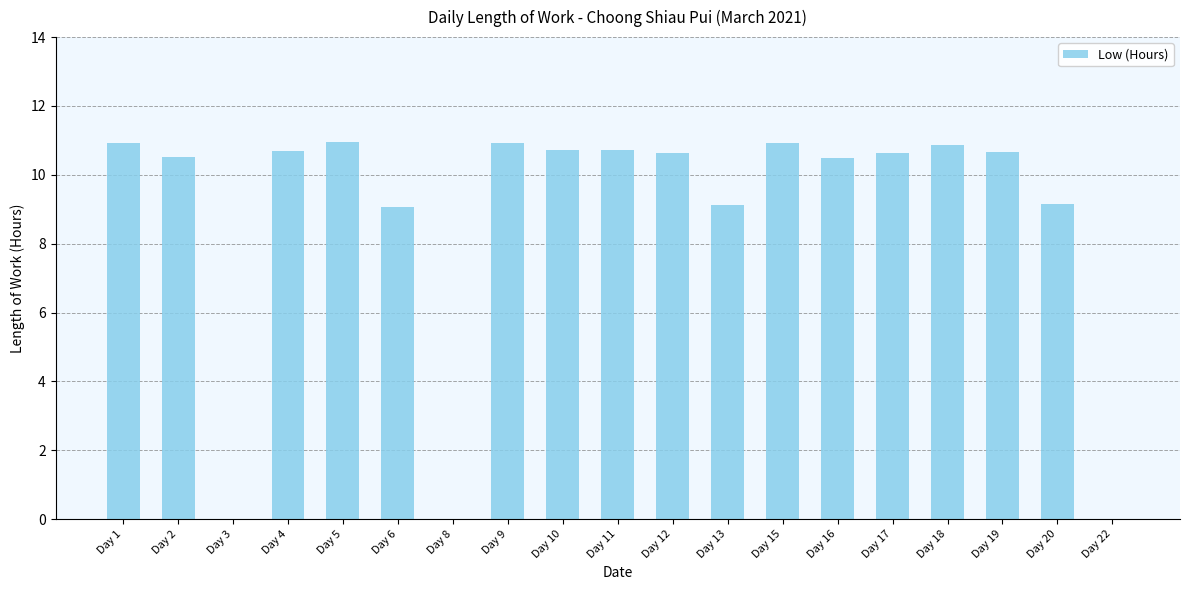

Where does the data first go above 10?

Day 1